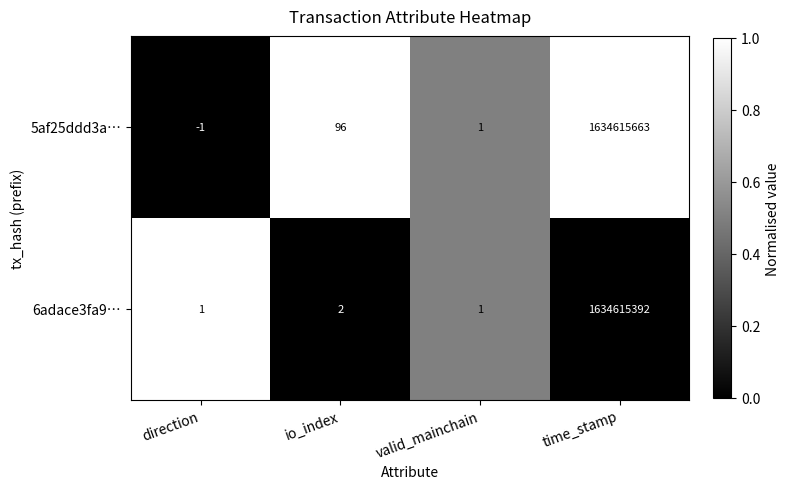

Which series has the largest total across all categories?

5af25ddd3a…